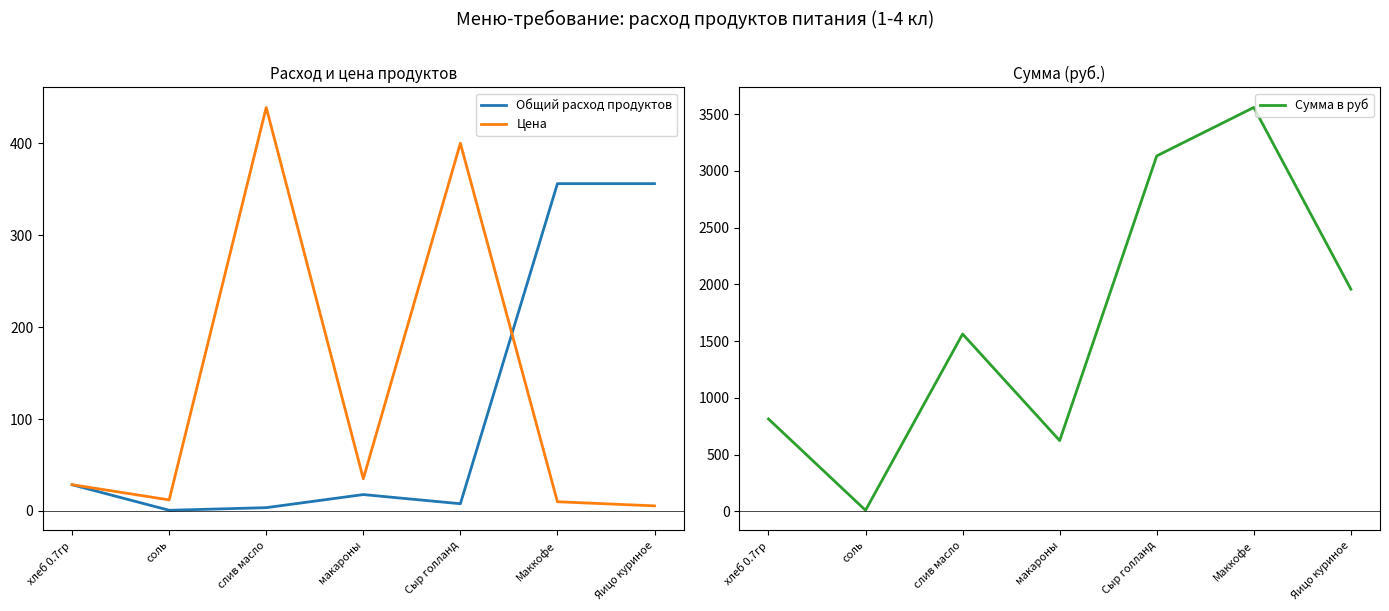

Is it true that Общий расход продуктов equals 595.7 at Яицо куриное?

False